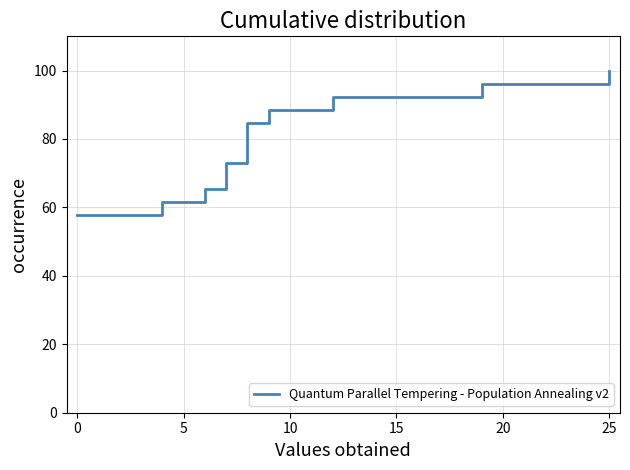

What is the difference between the maximum and minimum values?

42.3